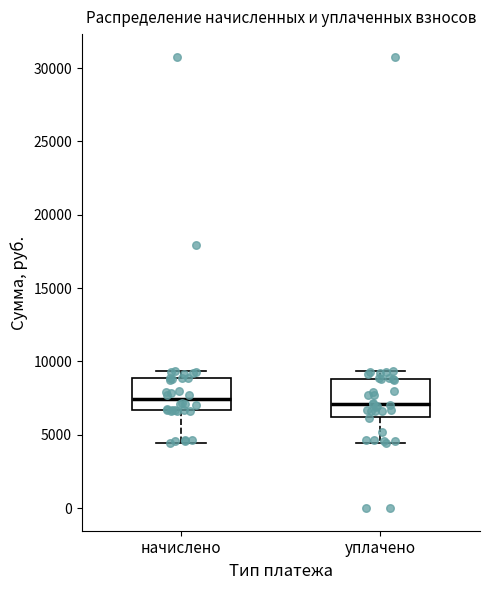

Where does the lower whisker of the box for уплачено end on the y-axis? The values are not printed on the chart, so give them approximately, as read against the axis.

4500